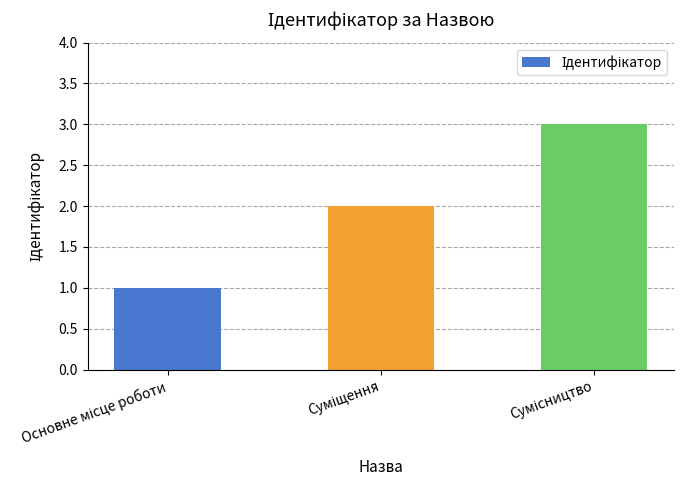

What is the greatest value displayed?

3